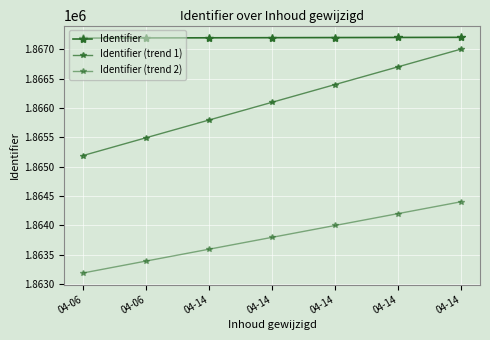

How many lines are shown in the chart?

3